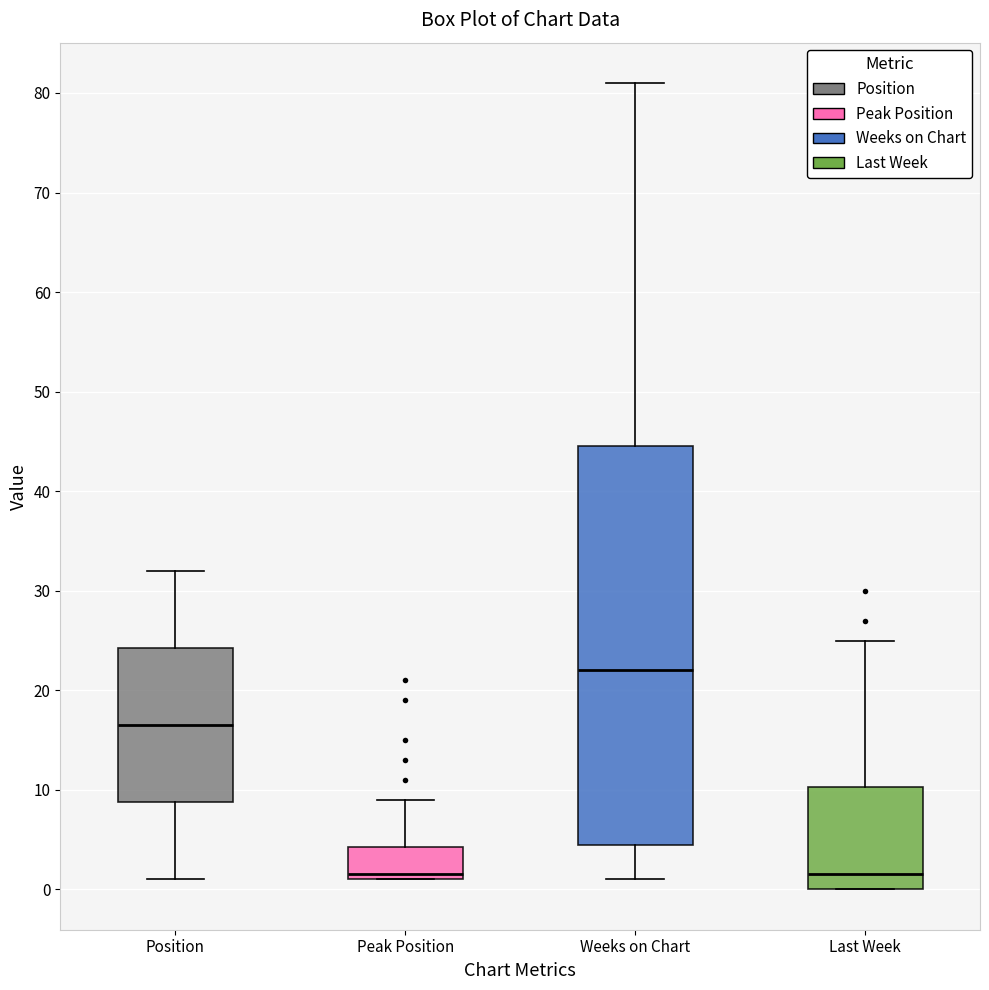

Reading left to right, transcribe this box plot: for each box, give where its median line is, the range the box spans, and where its two whiskers end, as read against the y-axis. The values are not printed on the chart, so give them approximately, as read against the axis.

Position: median 17, box 9 to 24, whiskers 1 to 32
Peak Position: median 2, box 1 to 4, whiskers 1 to 9
Weeks on Chart: median 22, box 5 to 45, whiskers 1 to 81
Last Week: median 2, box 0 to 10, whiskers 0 to 25